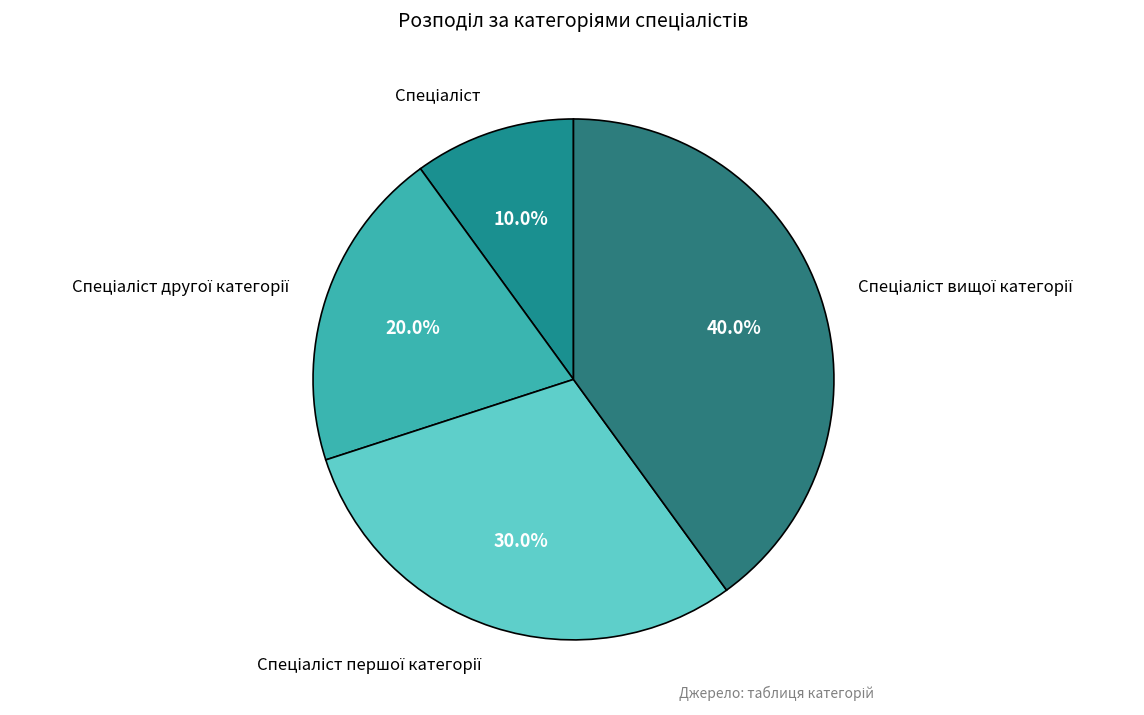

What is the largest slice in the pie chart?

Спеціаліст вищої категорії